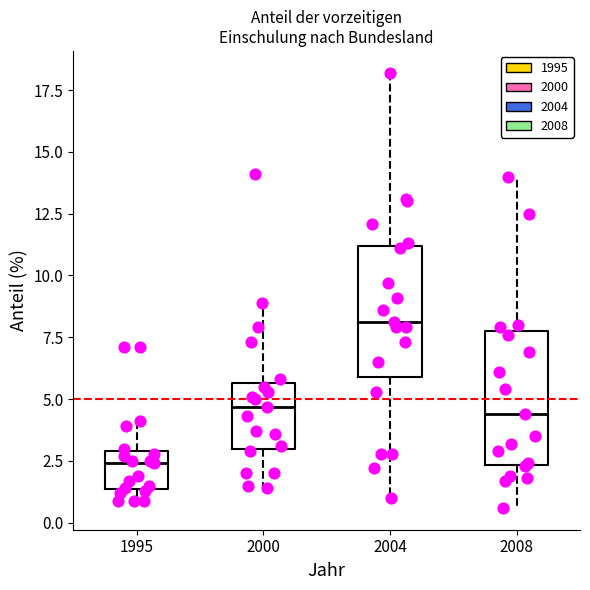

Reading left to right, read every box against the y-axis: the position of its median line, the range the box covers, and the ends of its whiskers. The values are not printed on the chart, so give them approximately, as read against the axis.

1995: median 2.5, box 1.5 to 3.0, whiskers 1.0 to 4.0
2000: median 4.5, box 3.0 to 5.5, whiskers 1.5 to 9.0
2004: median 8.0, box 6.0 to 11.0, whiskers 1.0 to 18.0
2008: median 4.5, box 2.5 to 8.0, whiskers 0.5 to 14.0